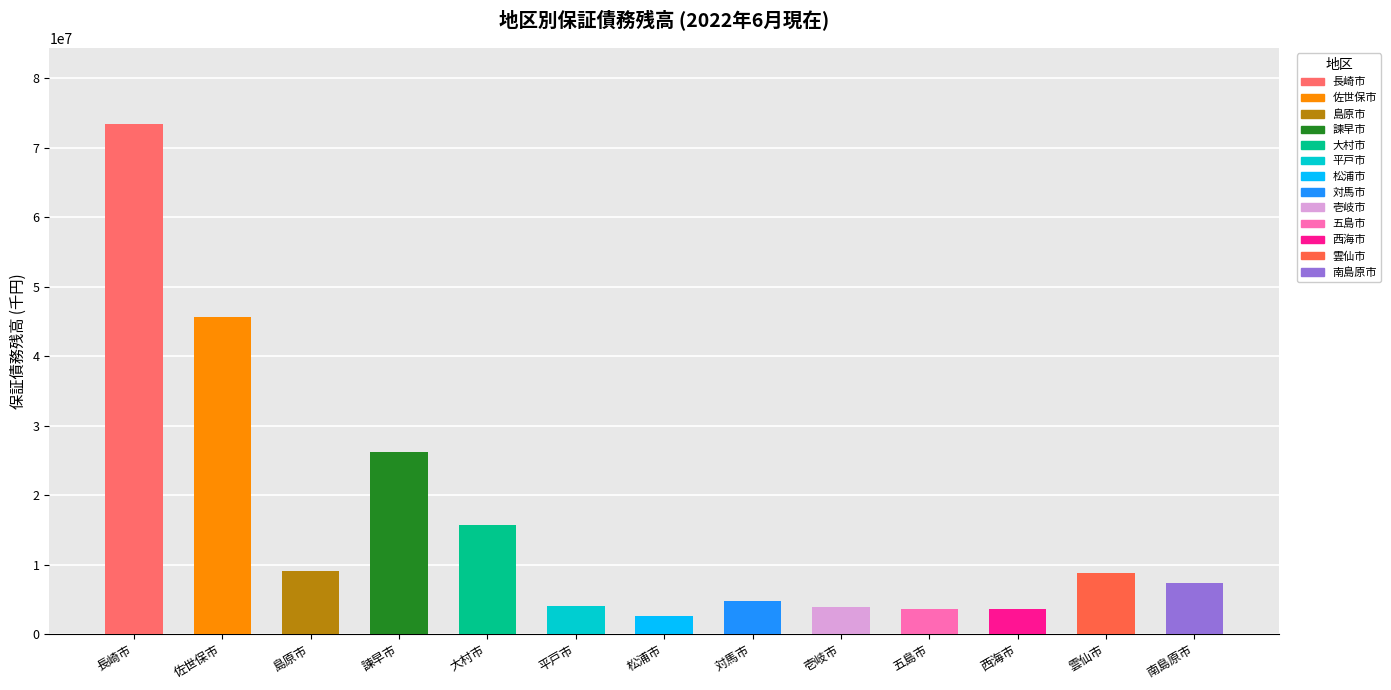

True or false: the data shows 22969985.3 at 大村市.

False